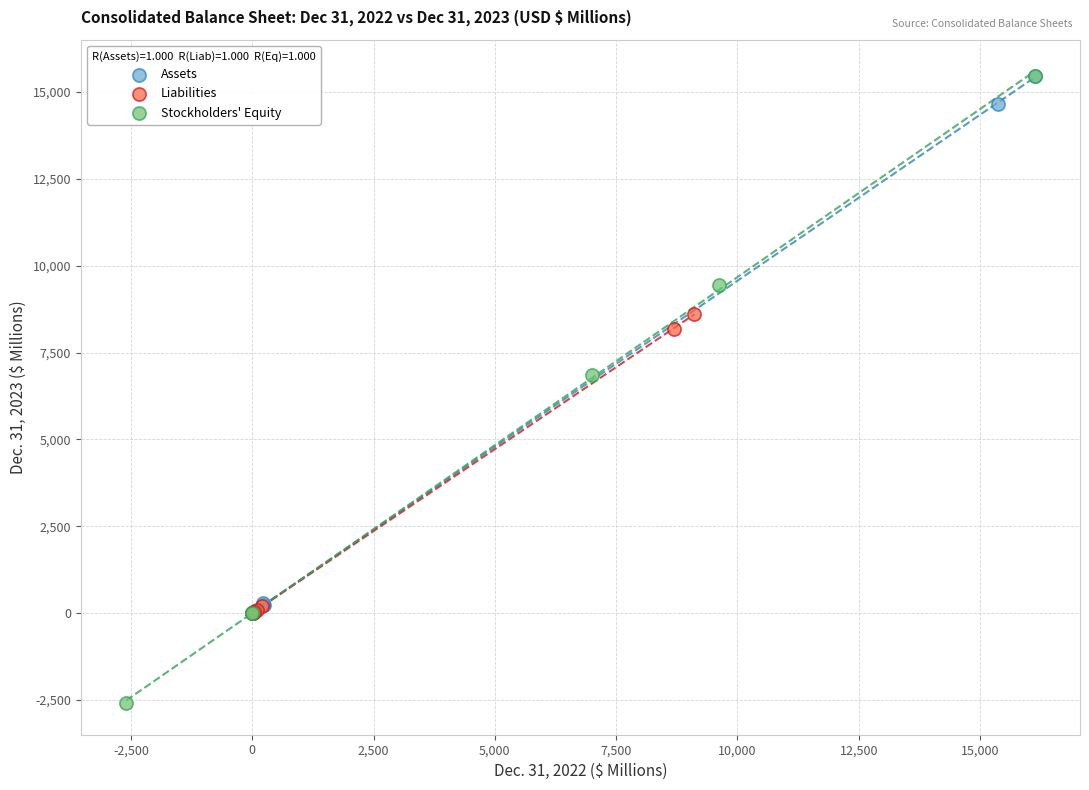

Which series has the largest Y range (max minus min)?

Stockholders' Equity